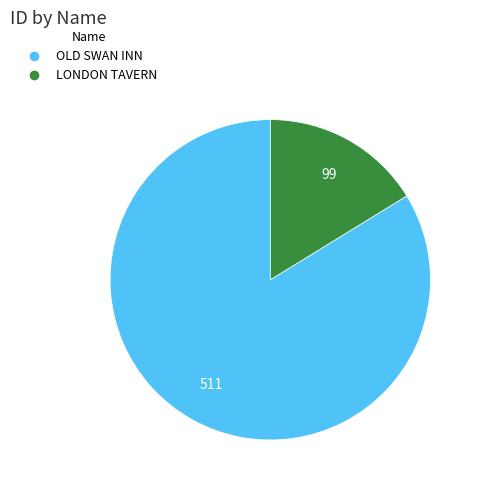

Between OLD SWAN INN and LONDON TAVERN, which is larger?

OLD SWAN INN